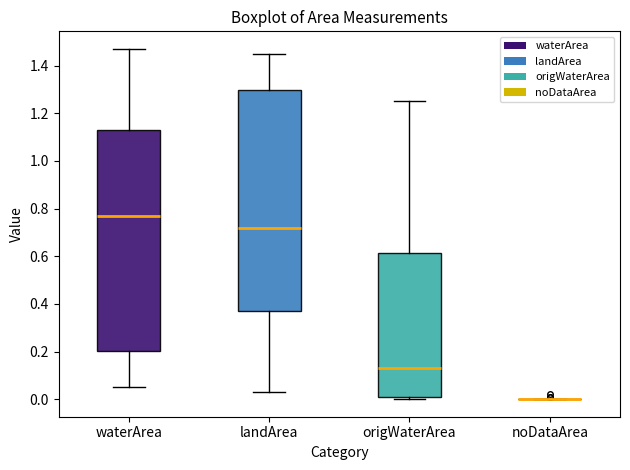

Reading left to right, read every box against the y-axis: the position of its median line, the range the box covers, and the ends of its whiskers. The values are not printed on the chart, so give them approximately, as read against the axis.

waterArea: median 0.78, box 0.20 to 1.14, whiskers 0.06 to 1.48
landArea: median 0.72, box 0.38 to 1.30, whiskers 0.04 to 1.46
origWaterArea: median 0.14, box 0.02 to 0.62, whiskers 0.00 to 1.26
noDataArea: box collapsed to a line at 0.00, whiskers 0.00 to 0.00